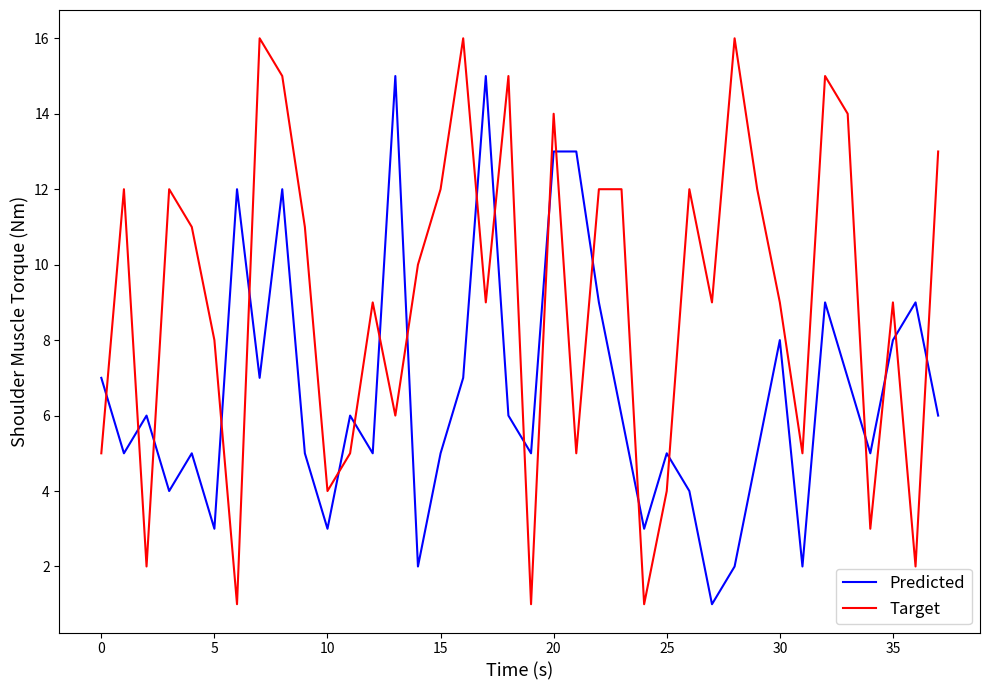

What is the sum of all Target values?

347